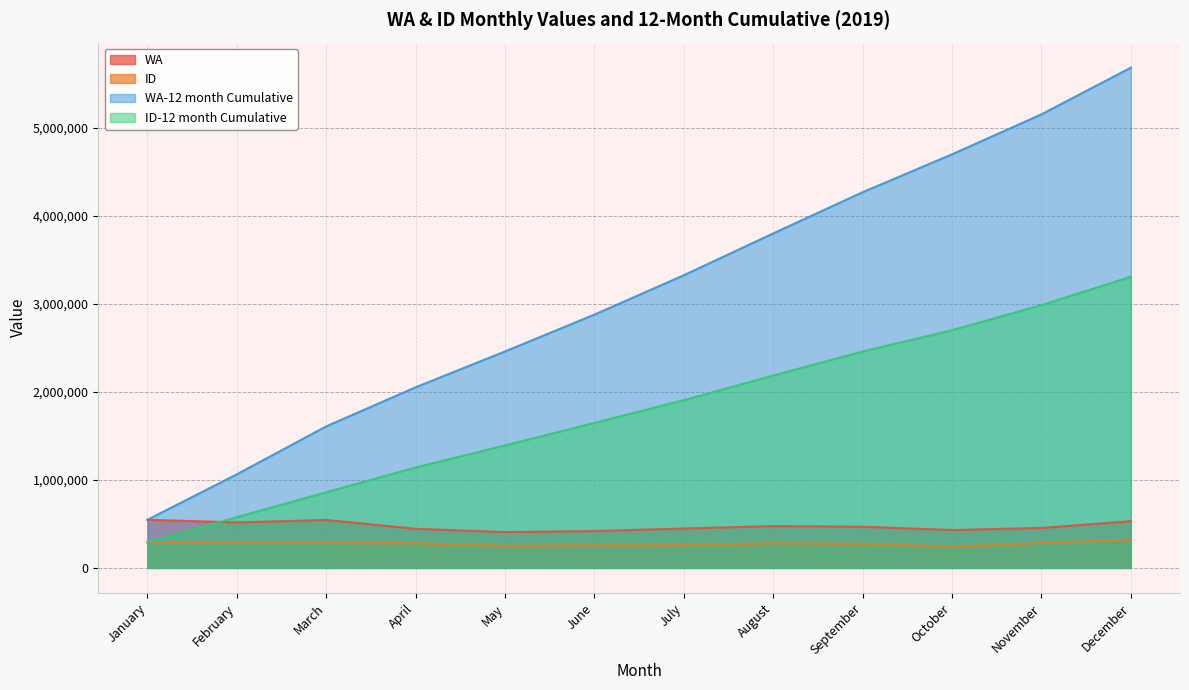

What is the approximate value of ID-12 month Cumulative at March, to the nearest 50?

860000